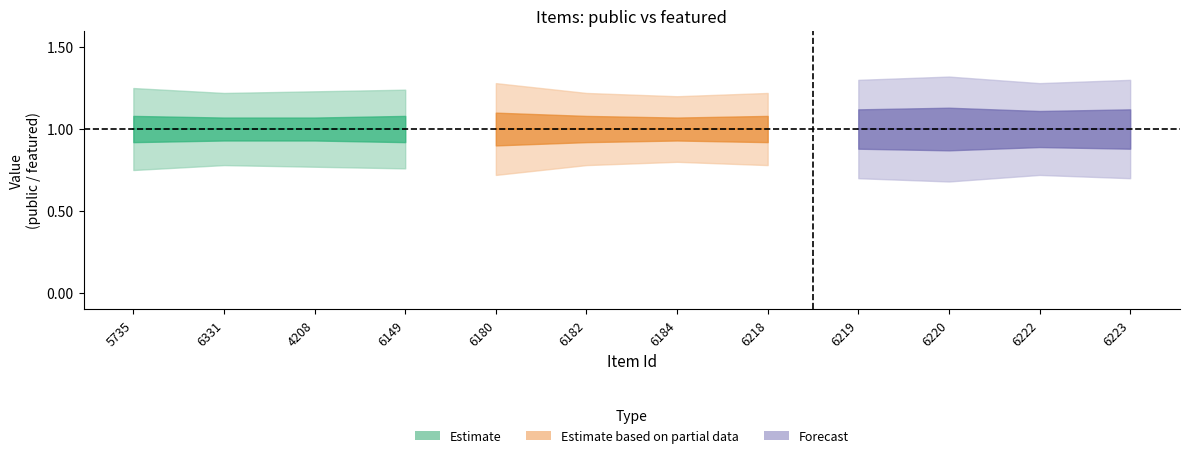

What position from the left is 6220?

10